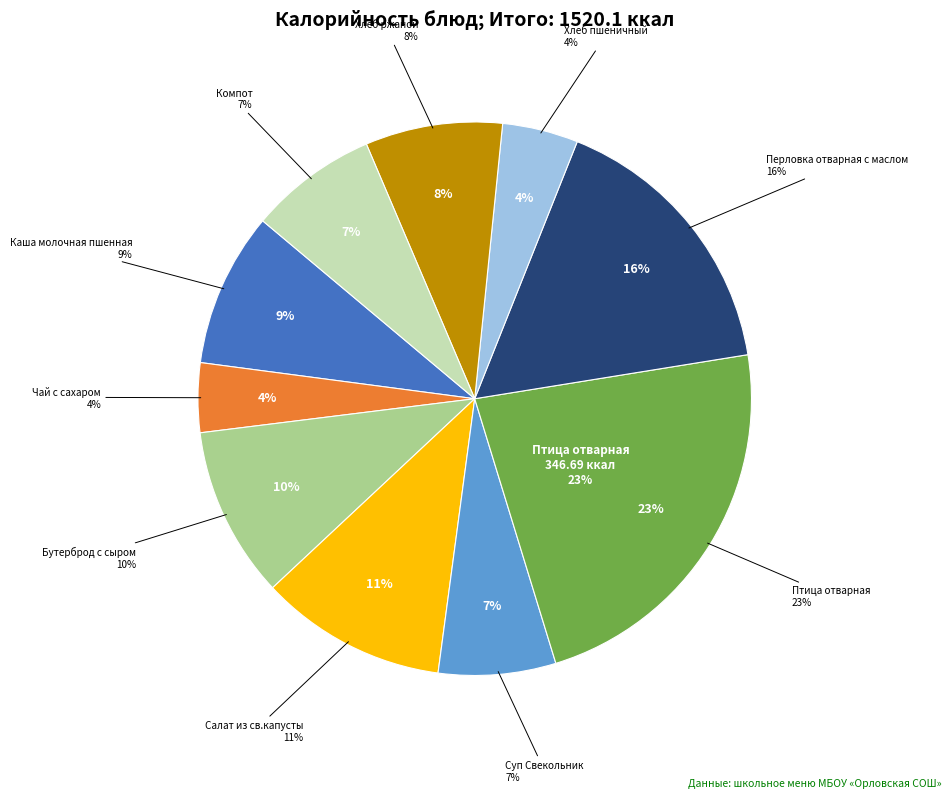

To the nearest percent, what is the average slice percentage?

10%